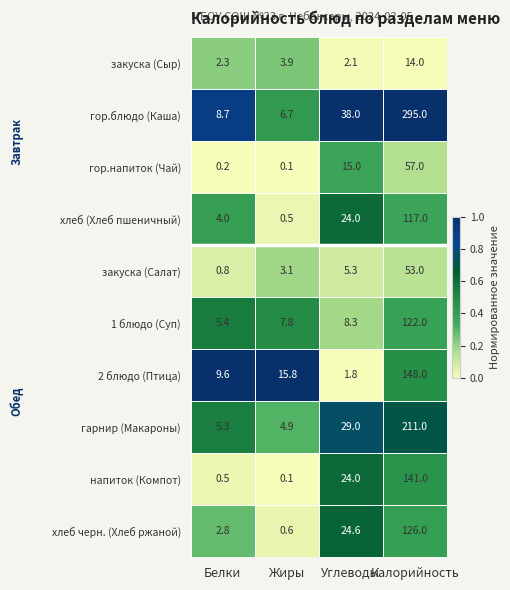

At Белки, list the series in order from smallest to largest.

гор.напиток (Чай), напиток (Компот), закуска (Салат), закуска (Сыр), хлеб черн. (Хлеб ржаной), хлеб (Хлеб пшеничный), гарнир (Макароны), 1 блюдо (Суп), гор.блюдо (Каша), 2 блюдо (Птица)